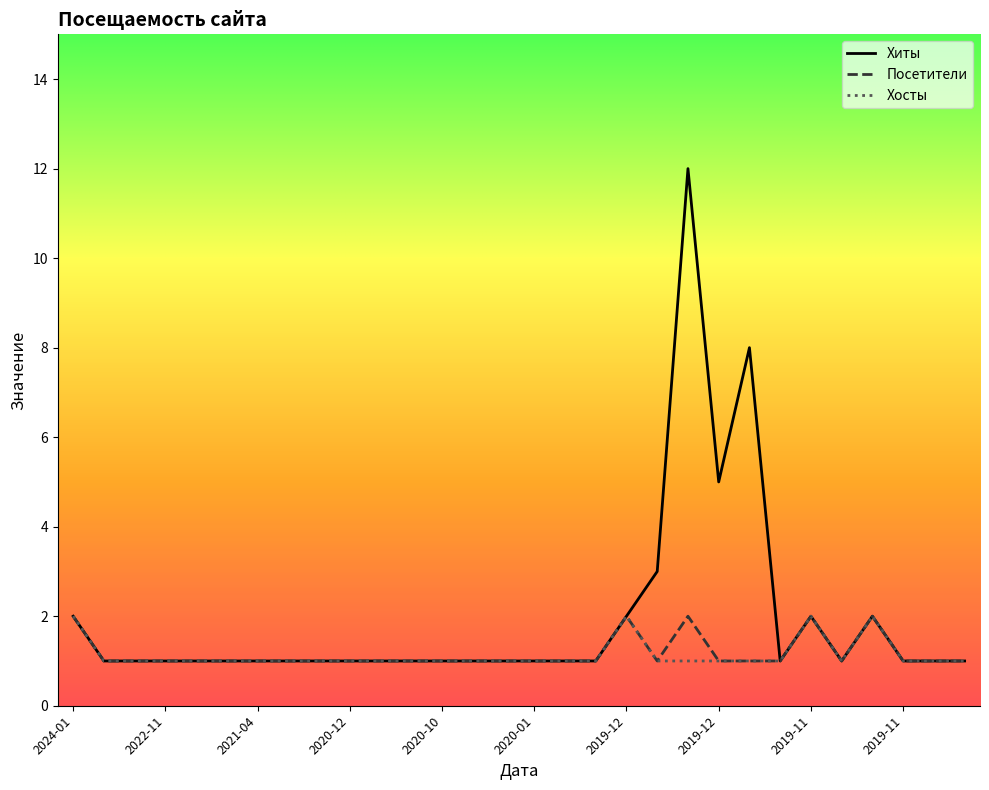

Which series has the widest spread of values?

Хиты